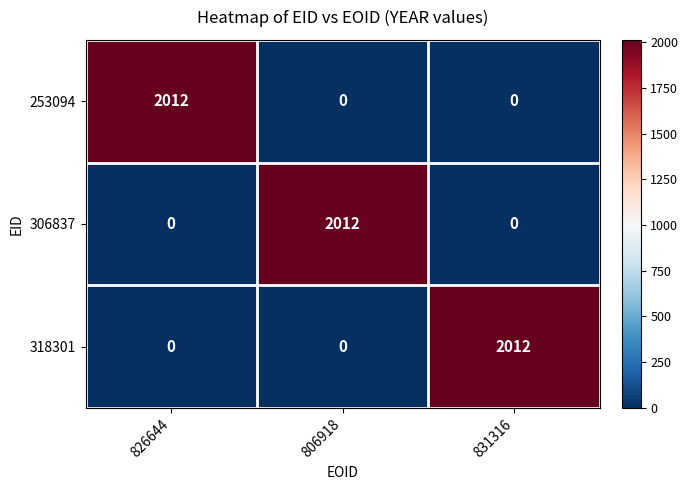

What is the difference between the 253094 values at 826644 and 831316?

2012